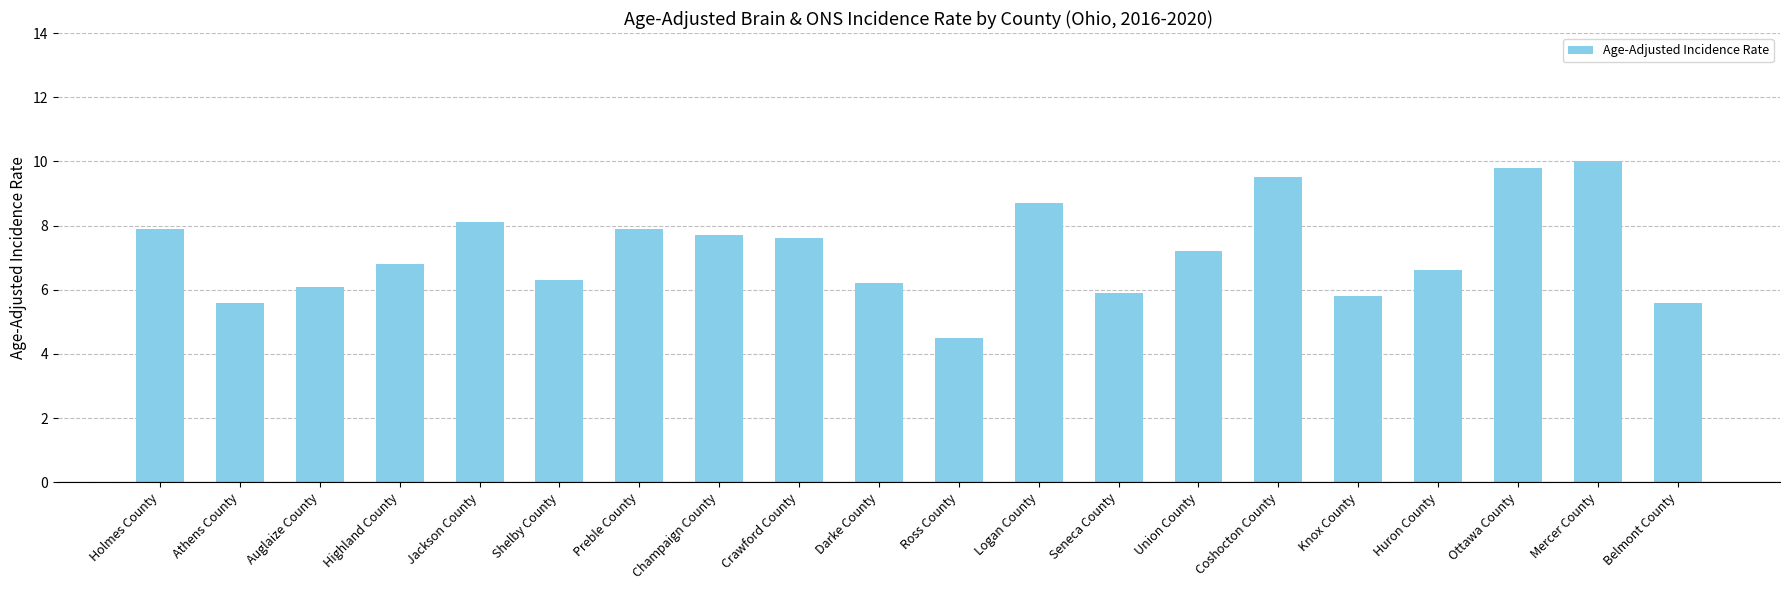

What is the maximum value shown in the chart?

10.0